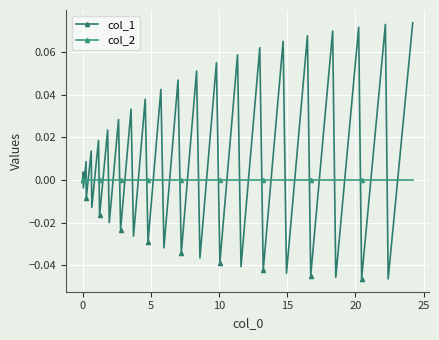

How many series are shown in this chart?

2